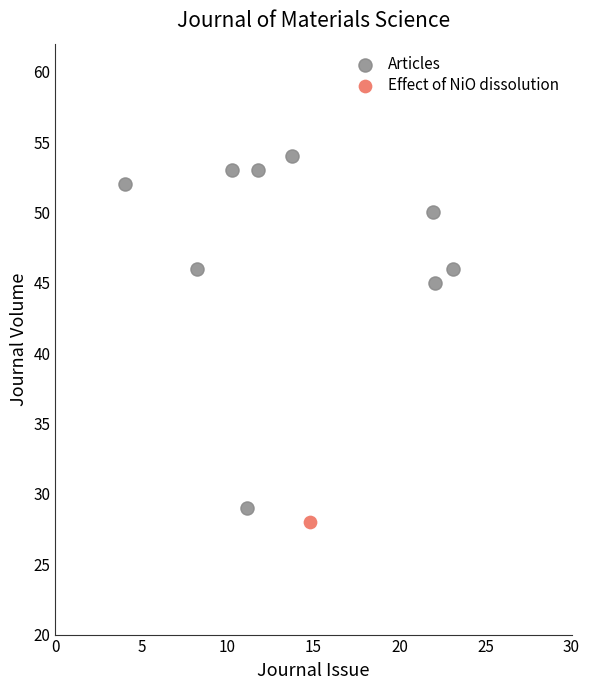

What are all the series names shown in the legend?

Articles, Effect of NiO dissolution